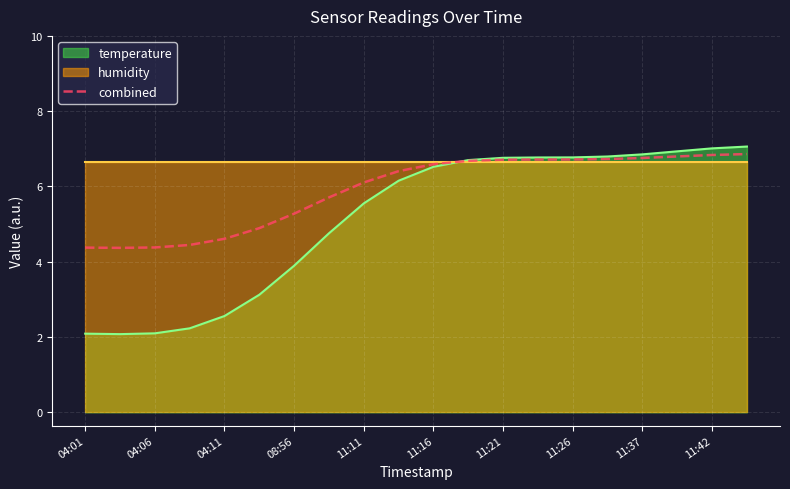

What is the highest value of the combined series?

6.9